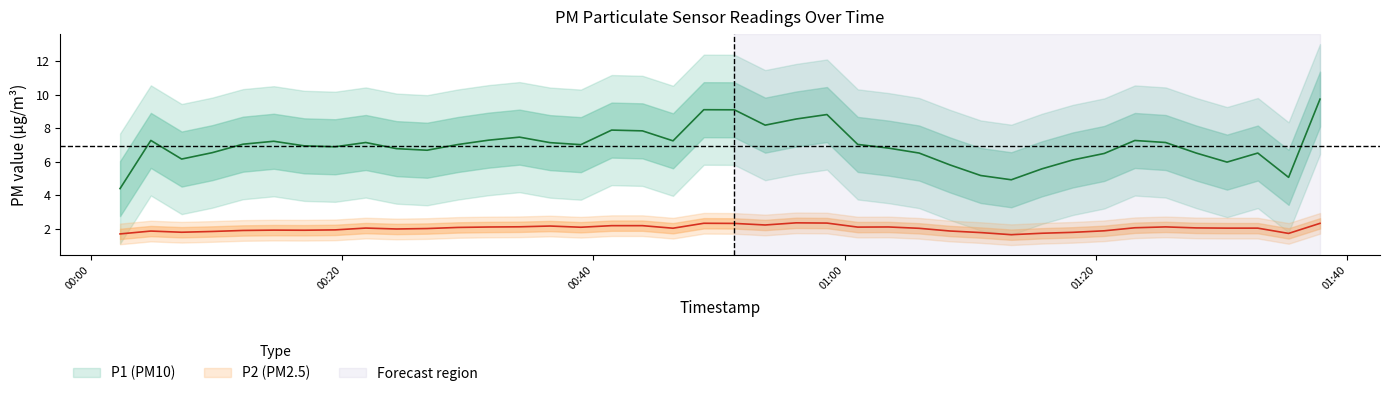

How many categories are shown in the chart?

40